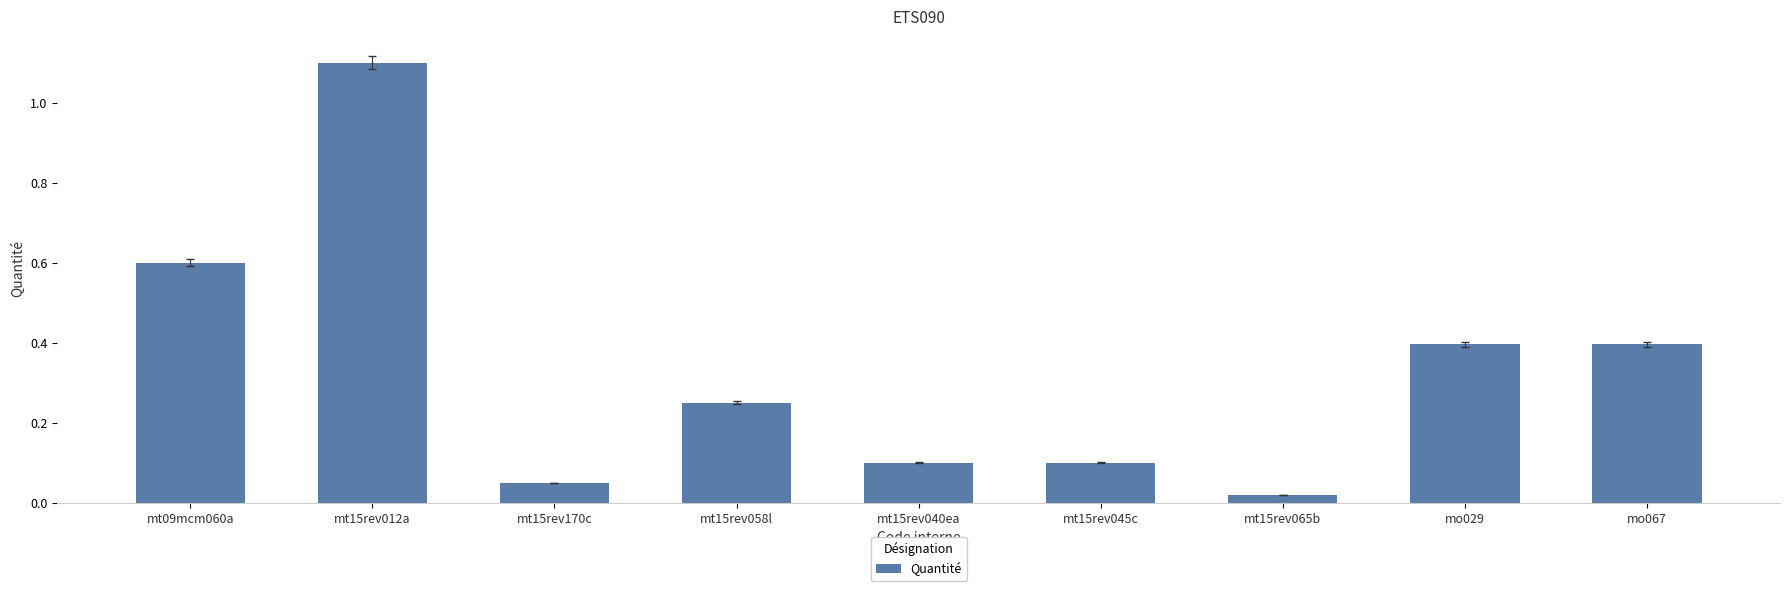

What is the label of the 3rd bar from the right?

mt15rev065b